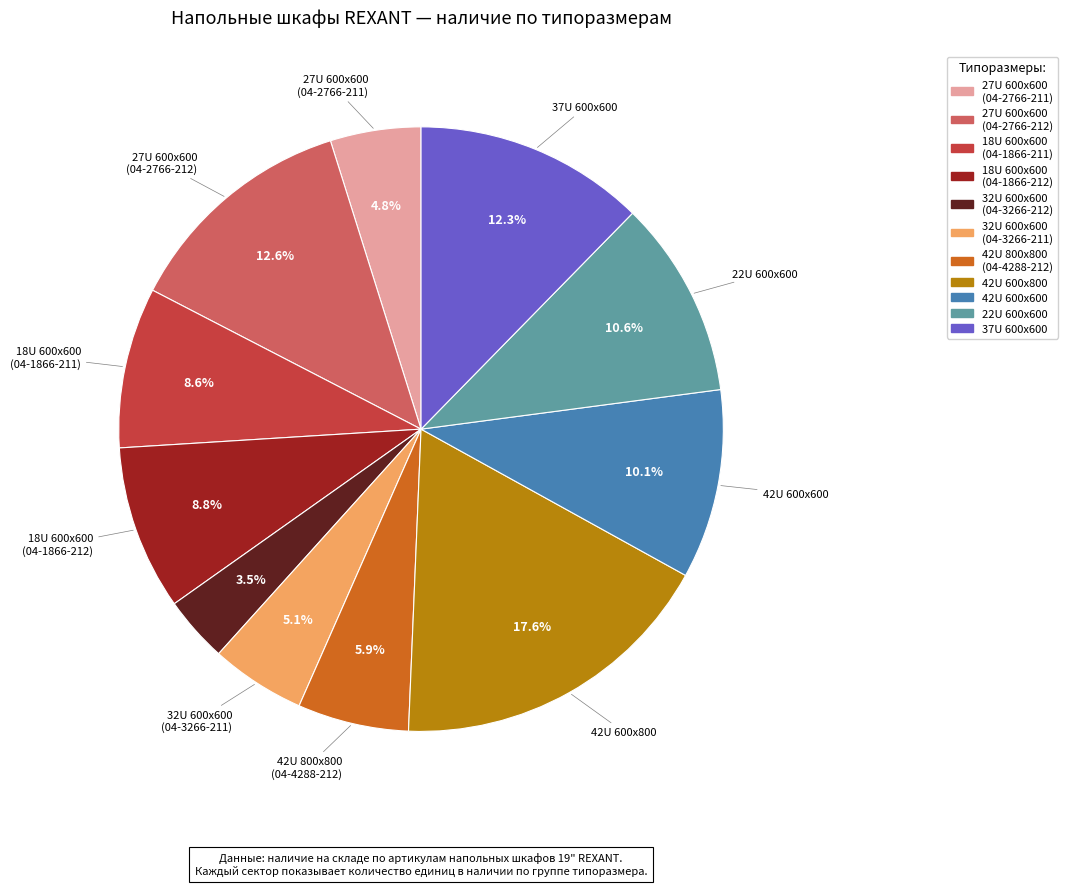

Is there any slice that represents more than half of the pie?

No